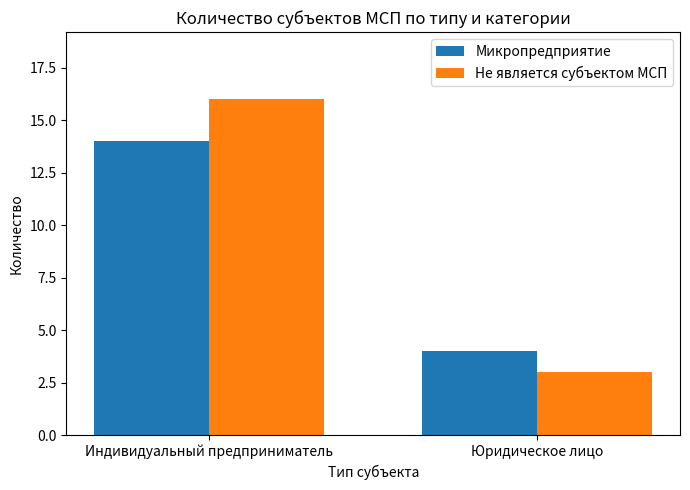

What value does the Не является субъектом МСП series have at Индивидуальный предприниматель, to the nearest 5?

15